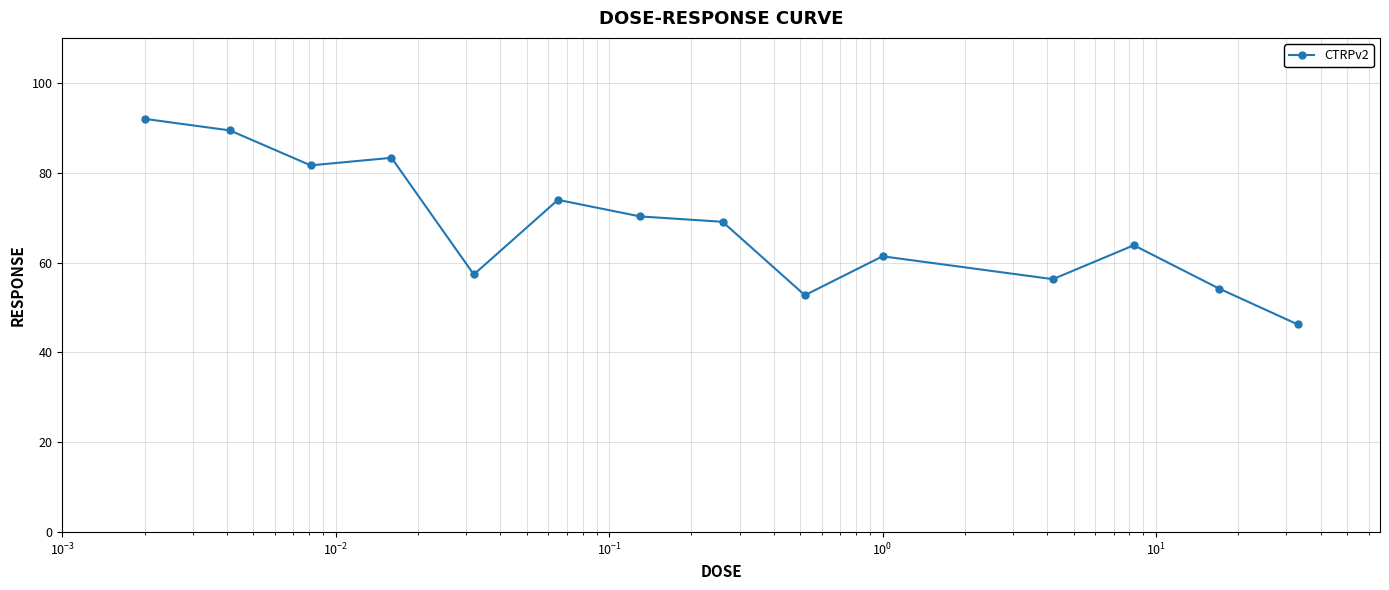

What is the average value?

68.0